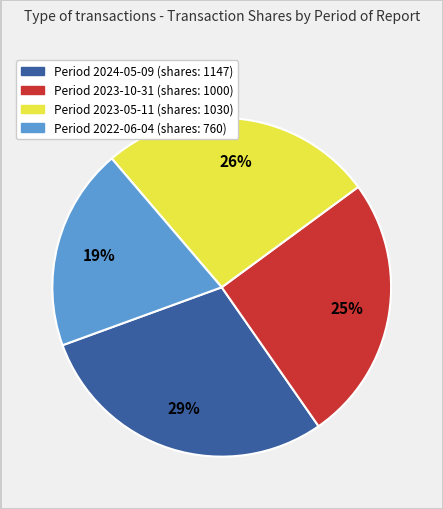

To the nearest percent, what is the average slice percentage?

25%